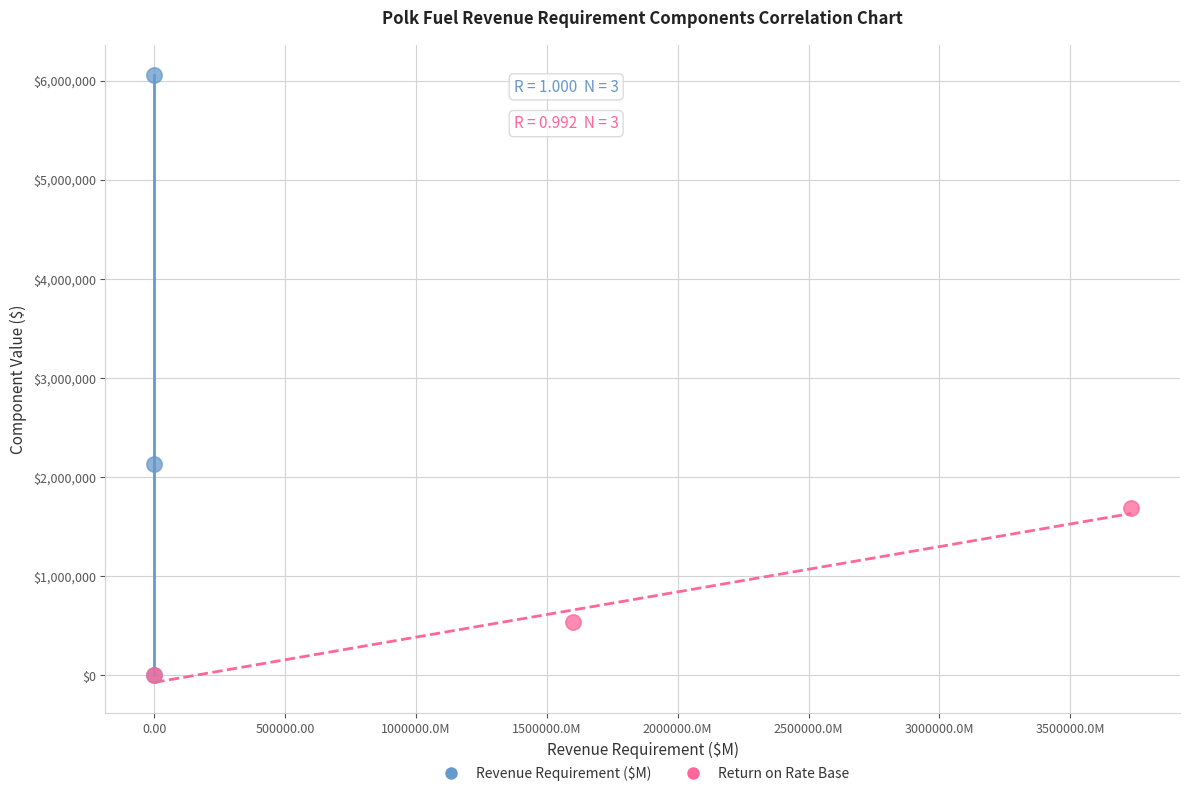

Which series reaches the maximum Y coordinate?

Revenue Requirement ($M)